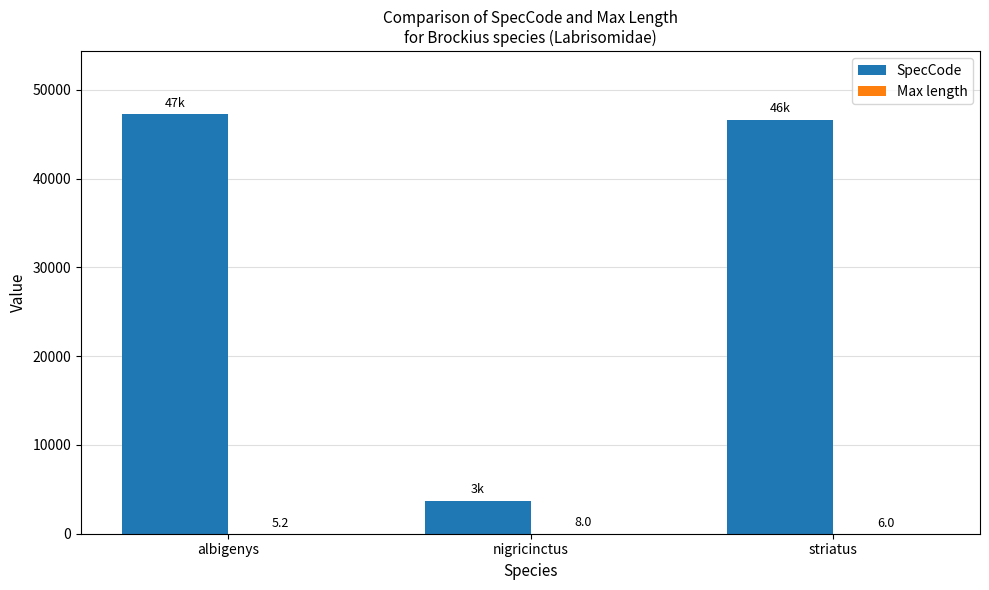

Where does the SpecCode series first go above 46663?

albigenys